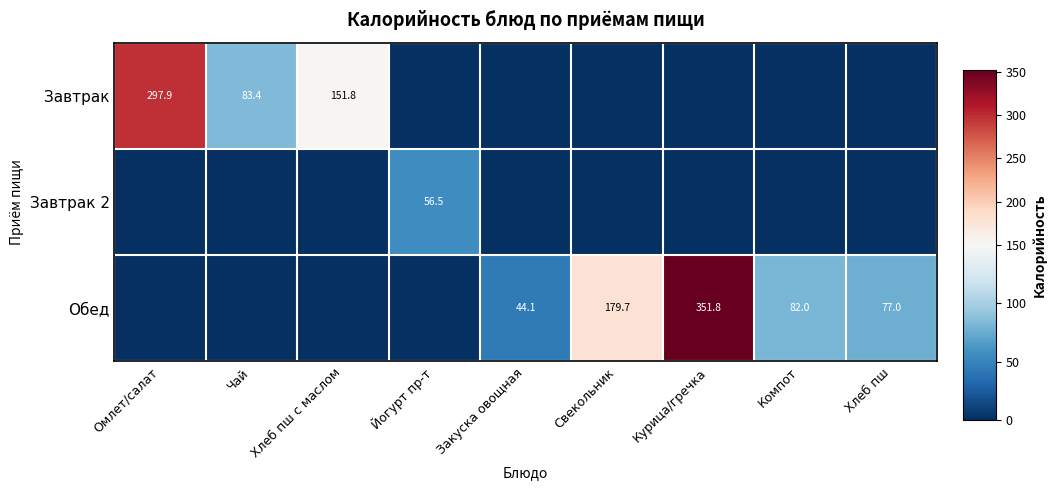

Count the number of data series in this chart.

3